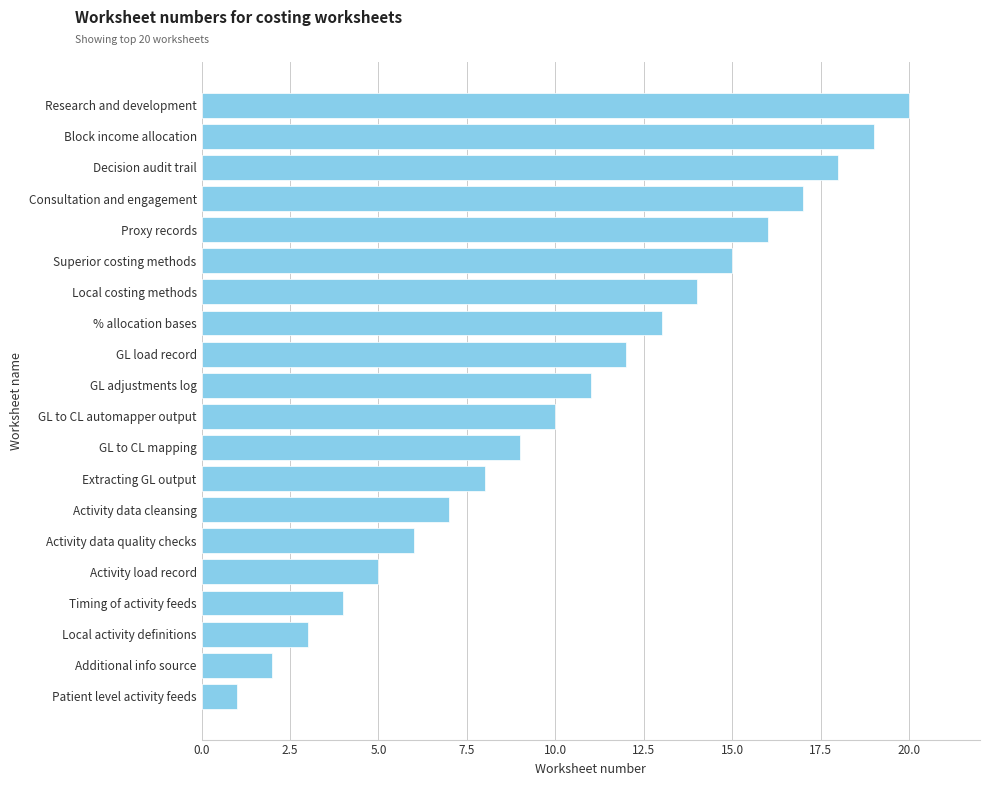

What is the label of the 10th bar from the top?

GL adjustments log